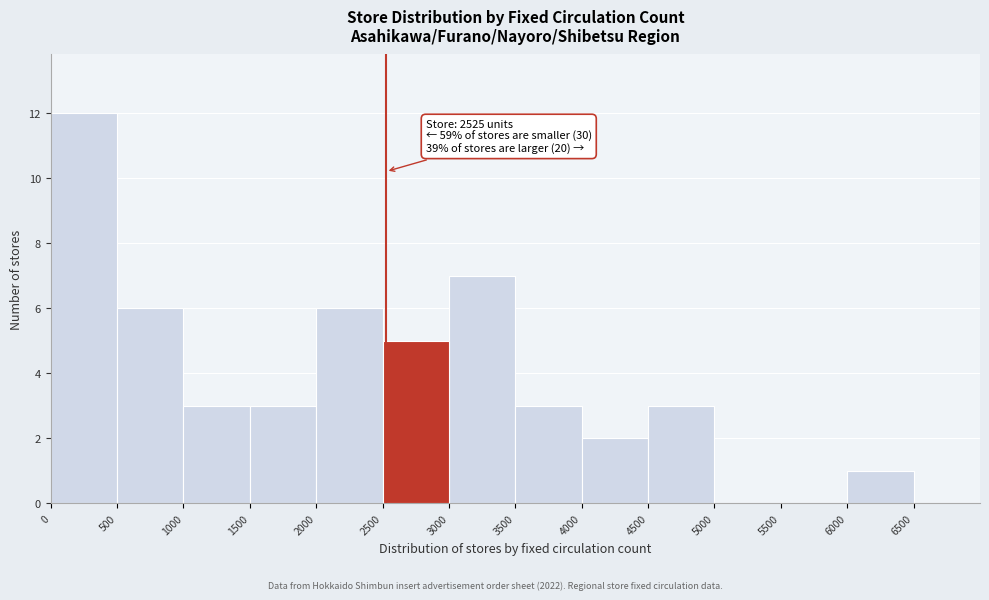

Which range on the x-axis has the tallest bar?

0 to 500